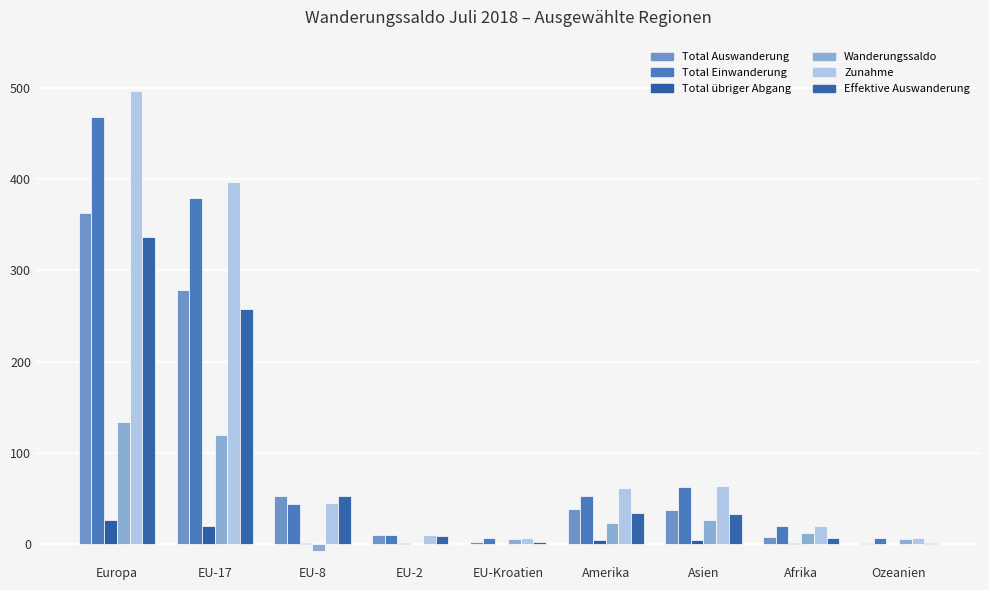

The value of Effektive Auswanderung at Amerika is 34. True or false?

True